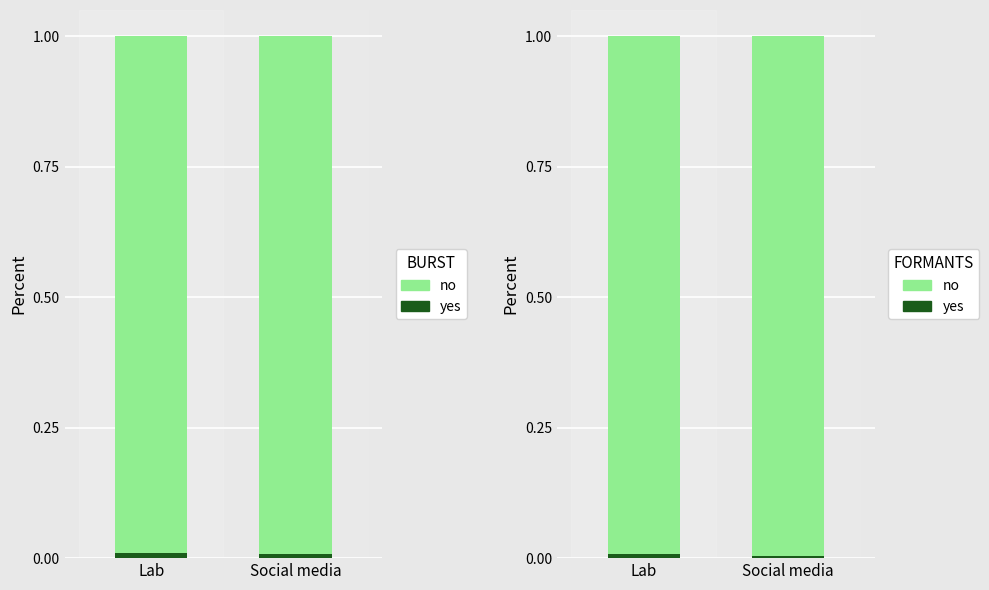

What position from the left is Social media?

2